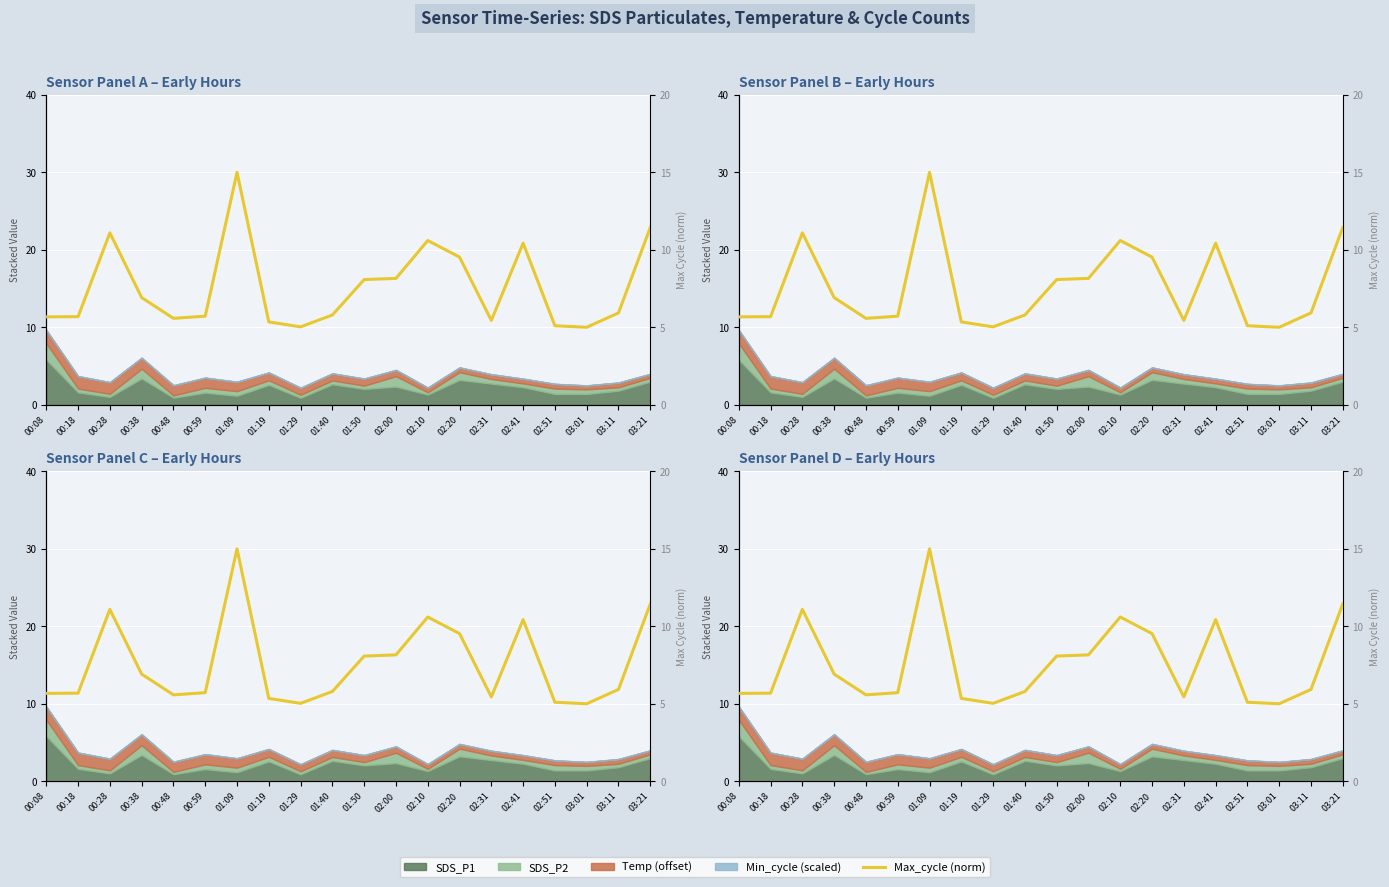

What is the sum of all values?

151.5